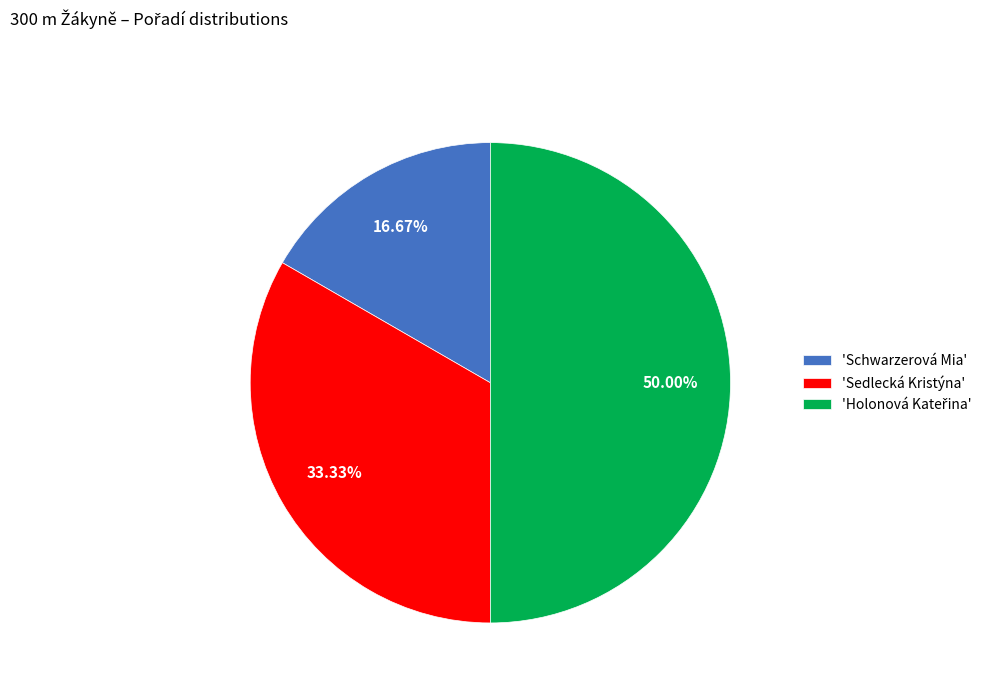

Is 'Sedlecká Kristýna' the majority of the pie?

No